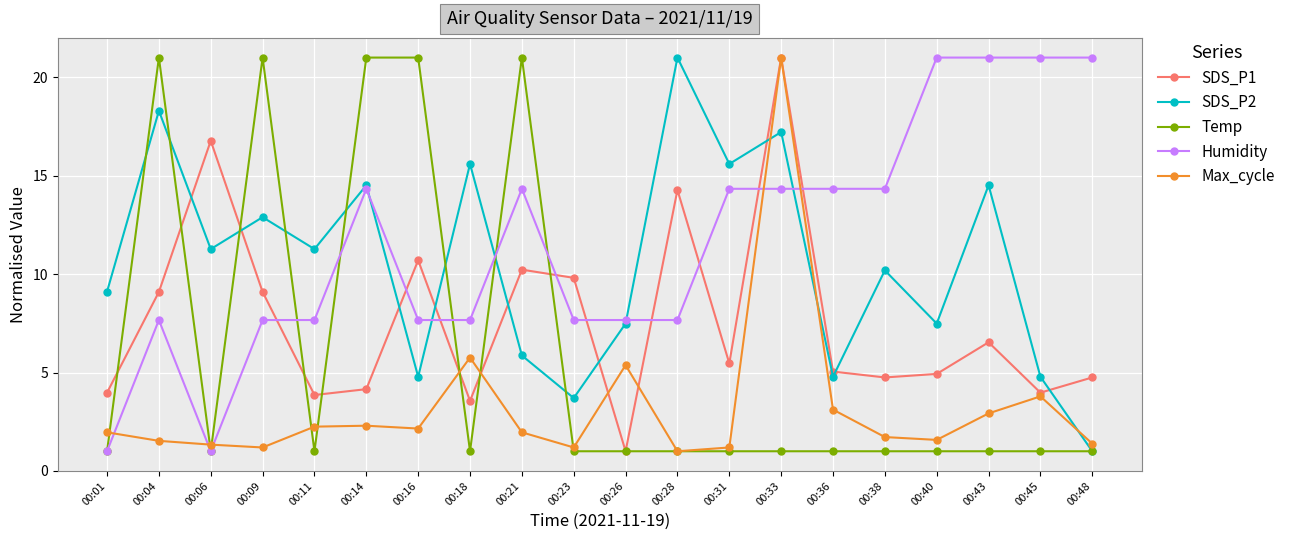

Which series has the largest total across all categories?

Humidity